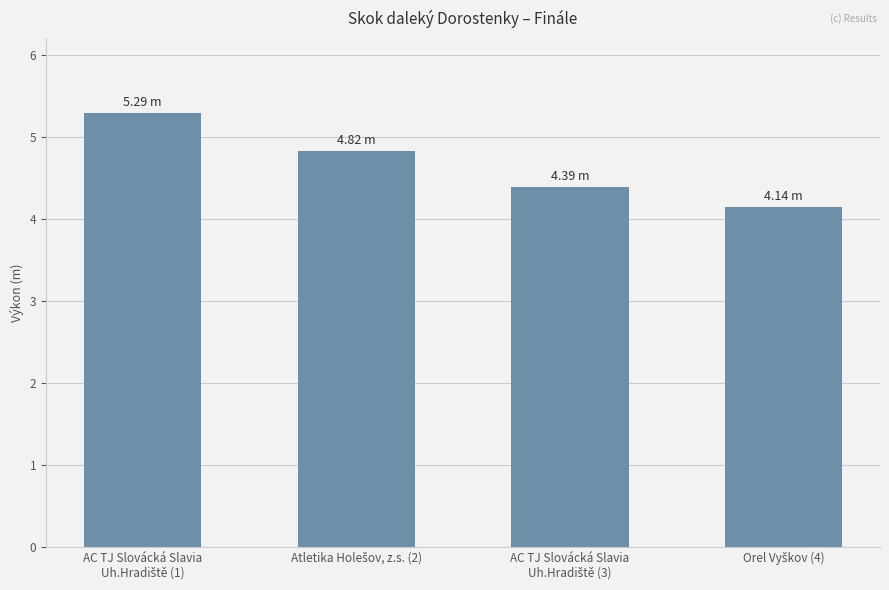

What is the maximum value shown in the chart?

5.3